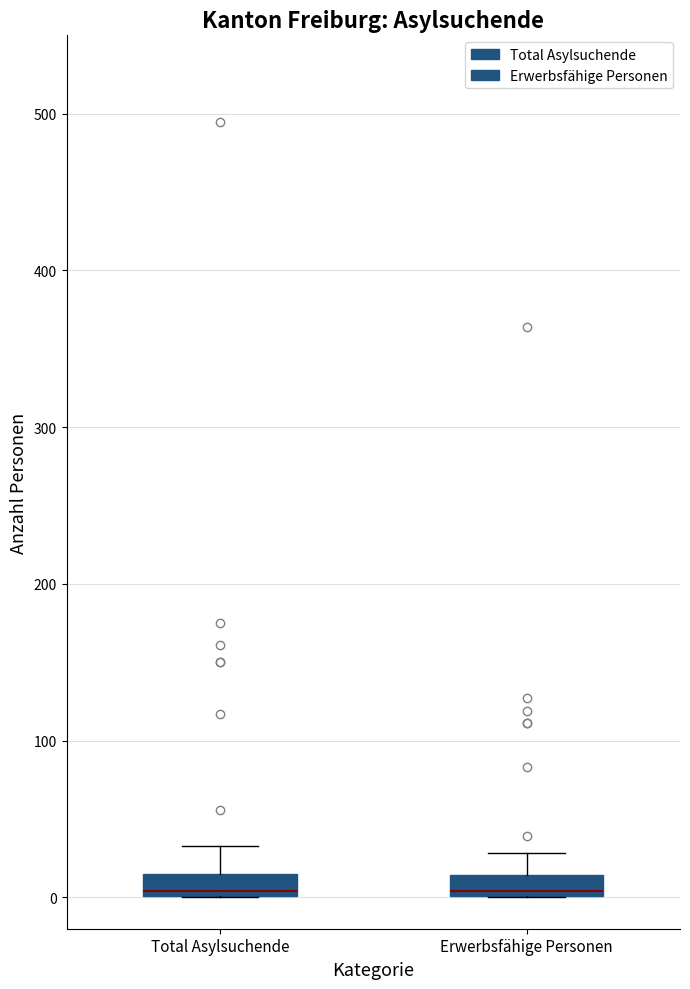

Where is the upper edge of the box for Erwerbsfähige Personen on the y-axis? The values are not printed on the chart, so give them approximately, as read against the axis.

10